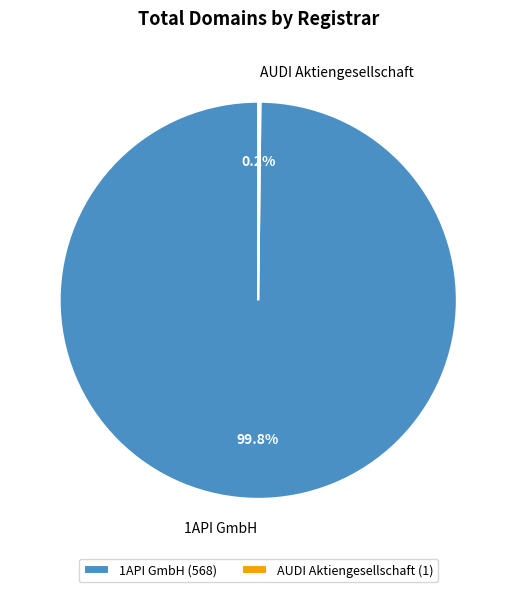

What percentage is NOT represented by 1API GmbH?

0.2%